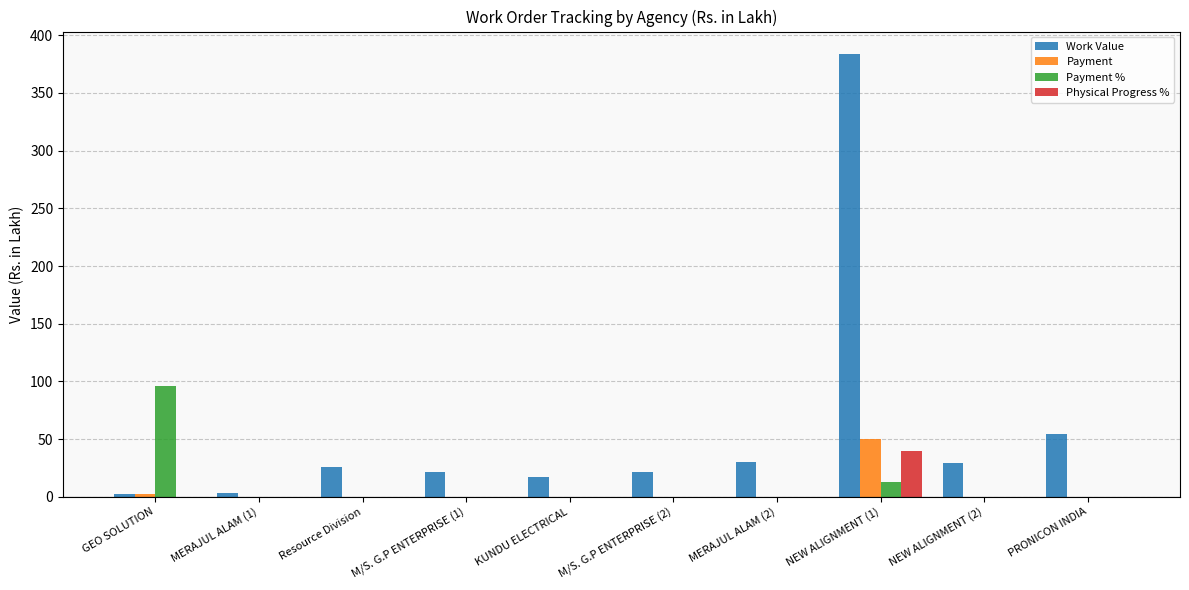

Which series has the largest total across all categories?

Work Value